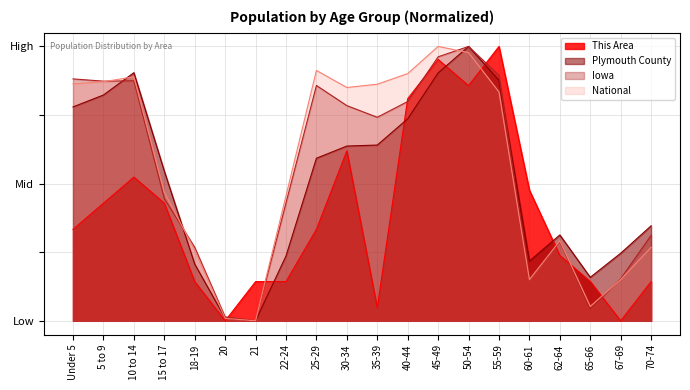

Does the chart have visible grid lines?

Yes